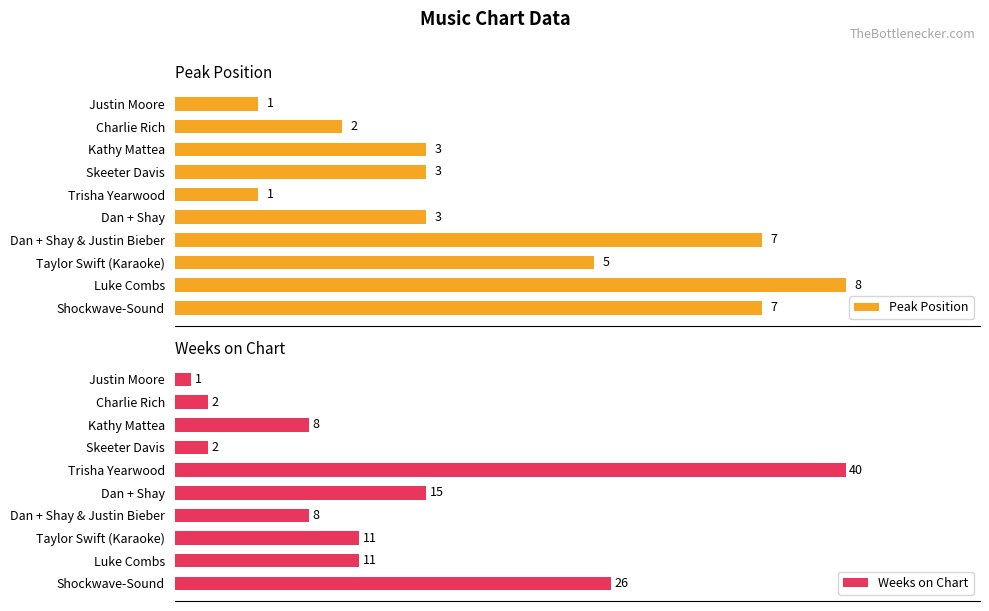

What is the difference between the maximum and minimum values in the Weeks on Chart series?

39